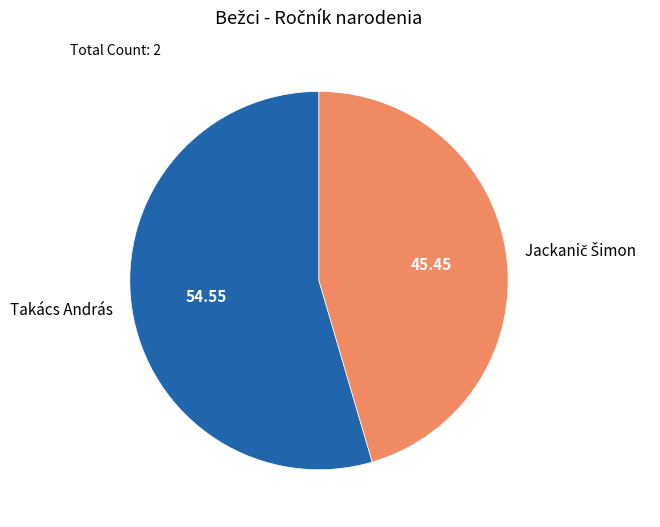

Is there a majority slice in this chart?

Yes